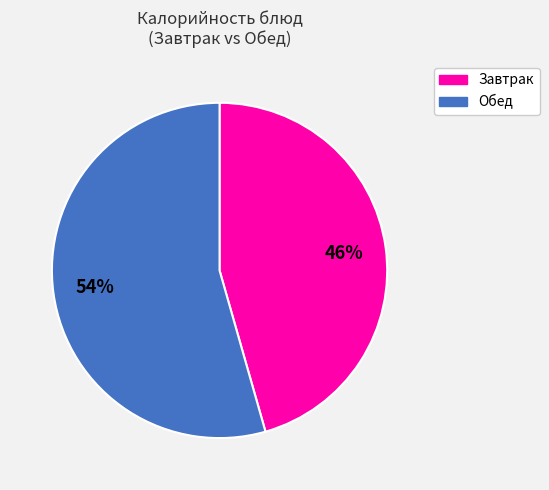

Is there any slice that represents more than half of the pie?

Yes